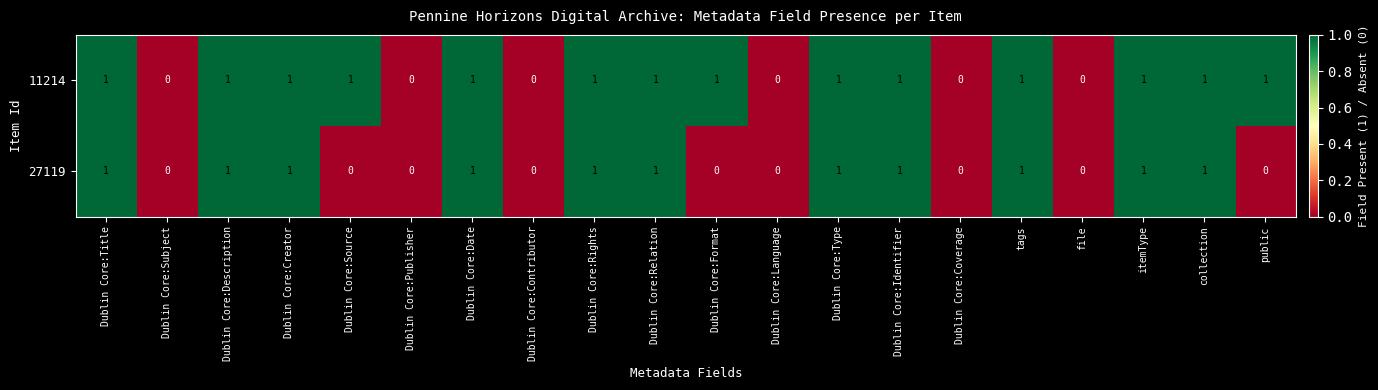

Which series has the largest total across all categories?

11214